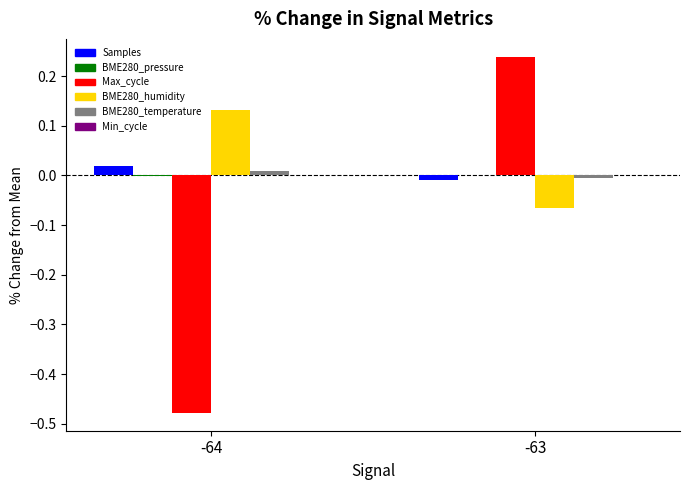

Between -64 and -63, which series saw the biggest shift?

Max_cycle